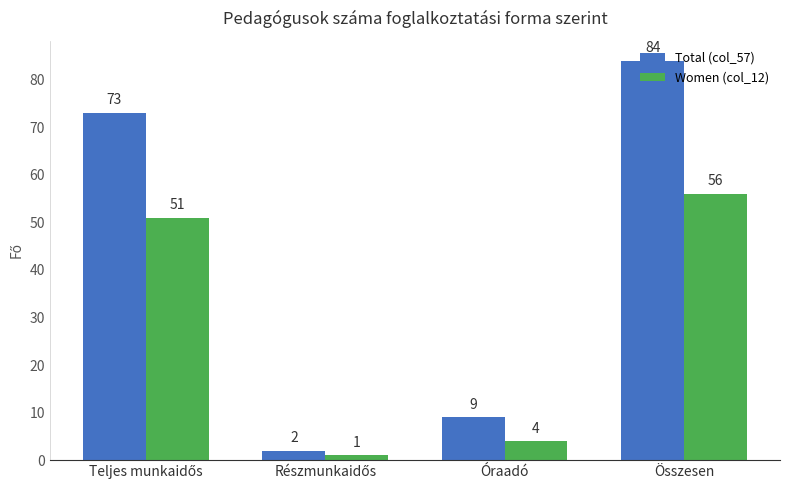

List the series in order of their peak value, lowest first.

Women (col_12), Total (col_57)